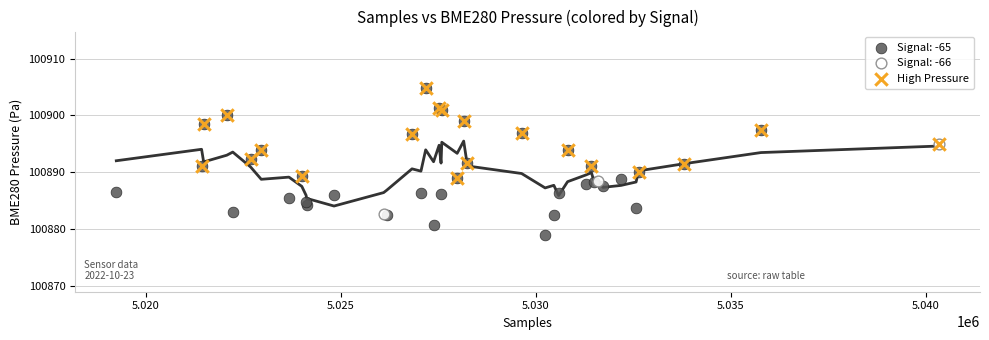

Which series has the largest Y range (max minus min)?

Signal: -65